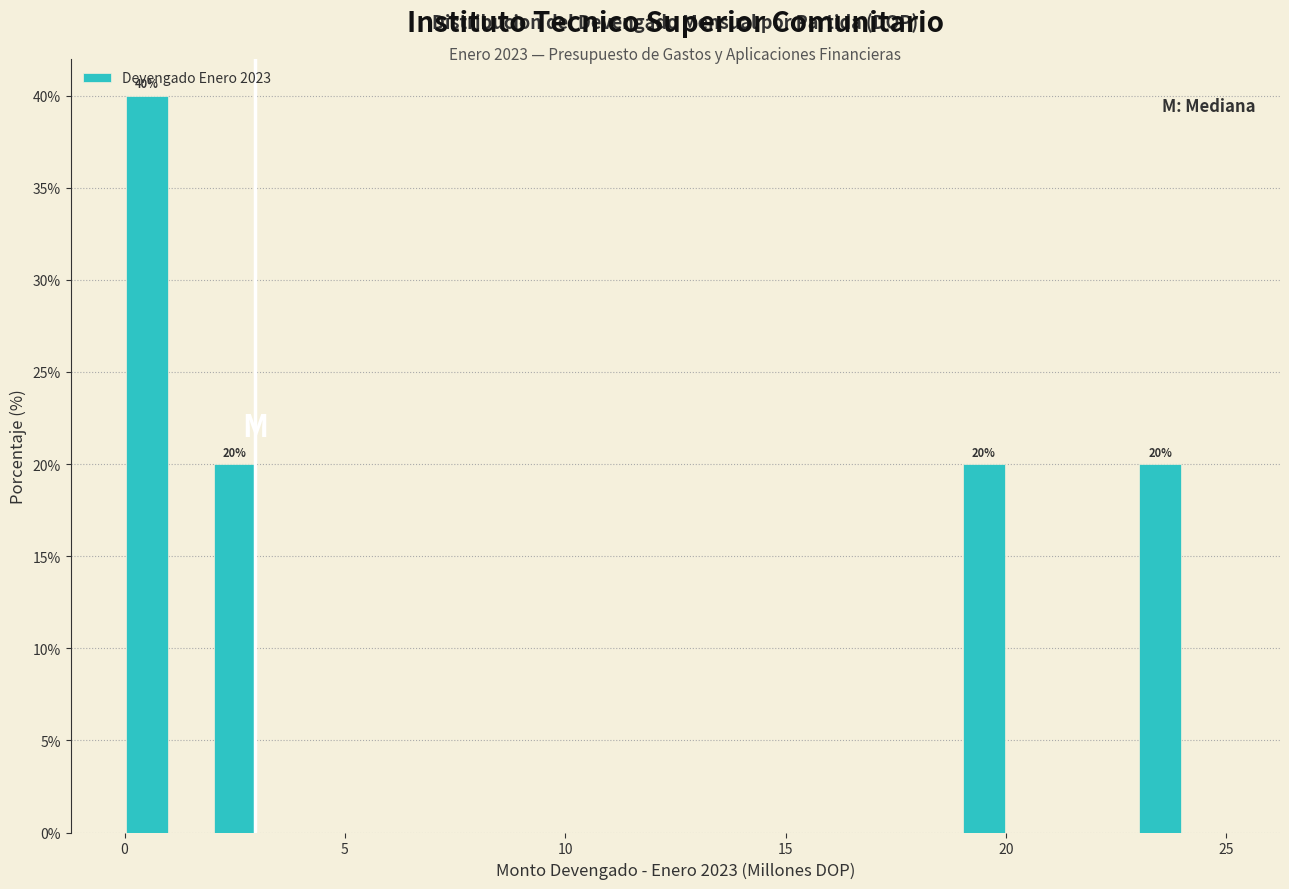

Around what value on the x-axis is the tallest bar? Give the approximate position of its centre, as read against the axis.

0.5